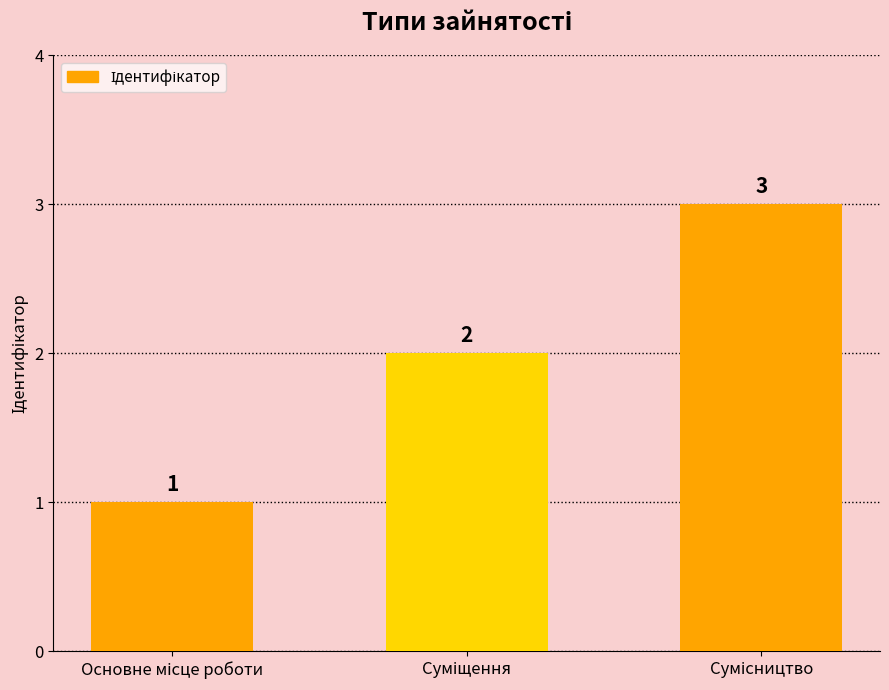

What is the maximum value shown in the chart?

3